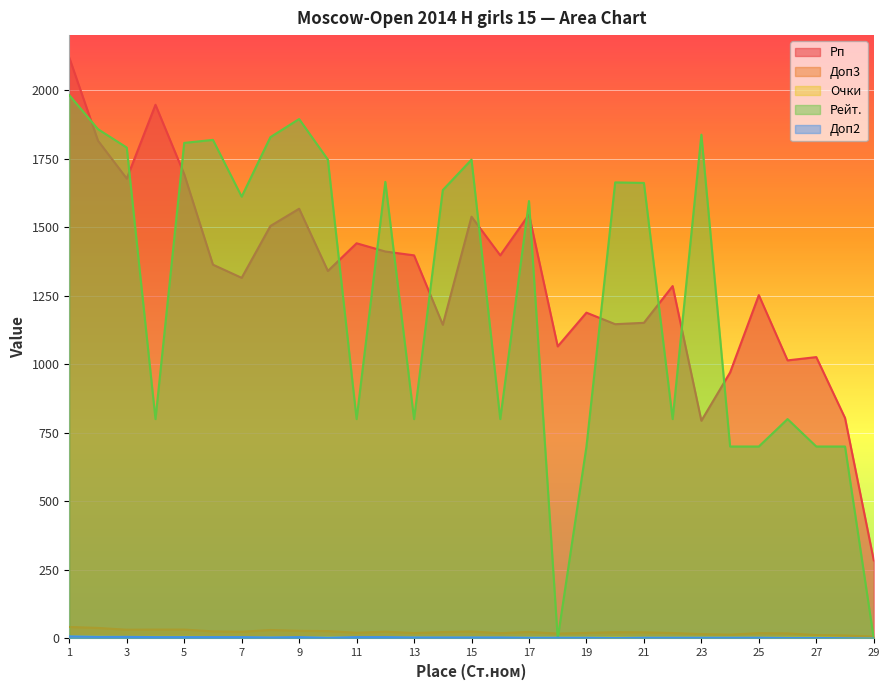

What is the spread (max minus min) of values at 18?

1065.0